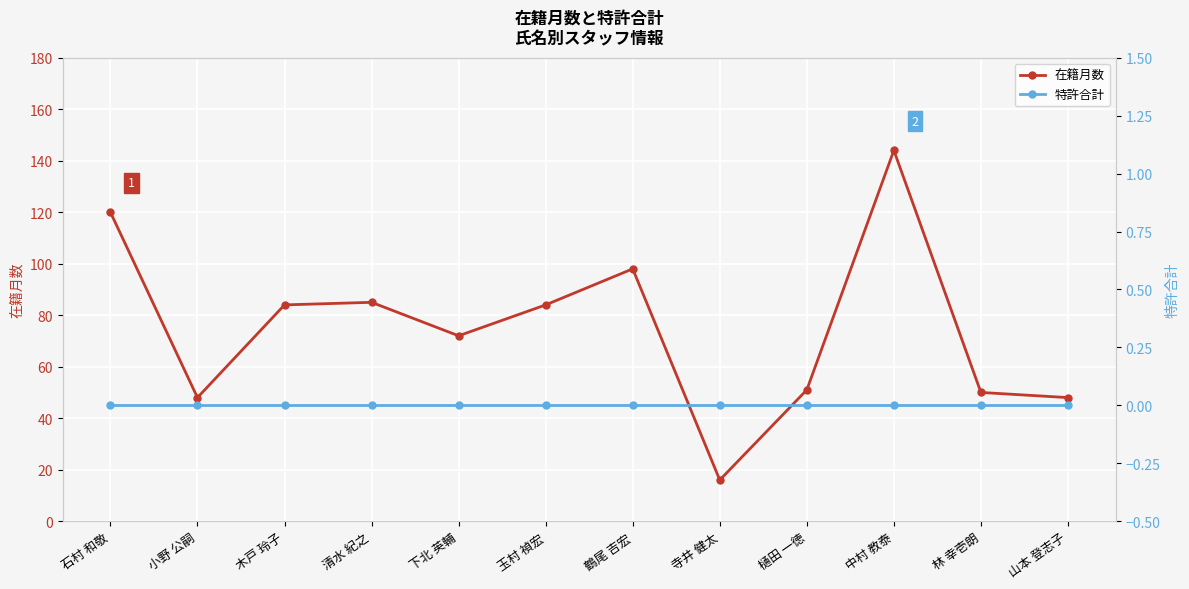

What is the maximum value shown in the chart?

144